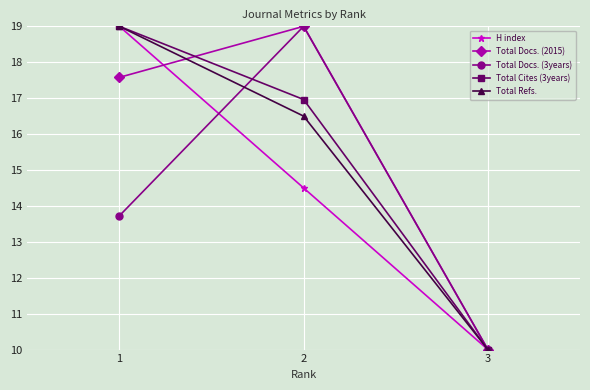

What is the value of the Total Docs. (2015) point at the 2nd from the left?

19.0